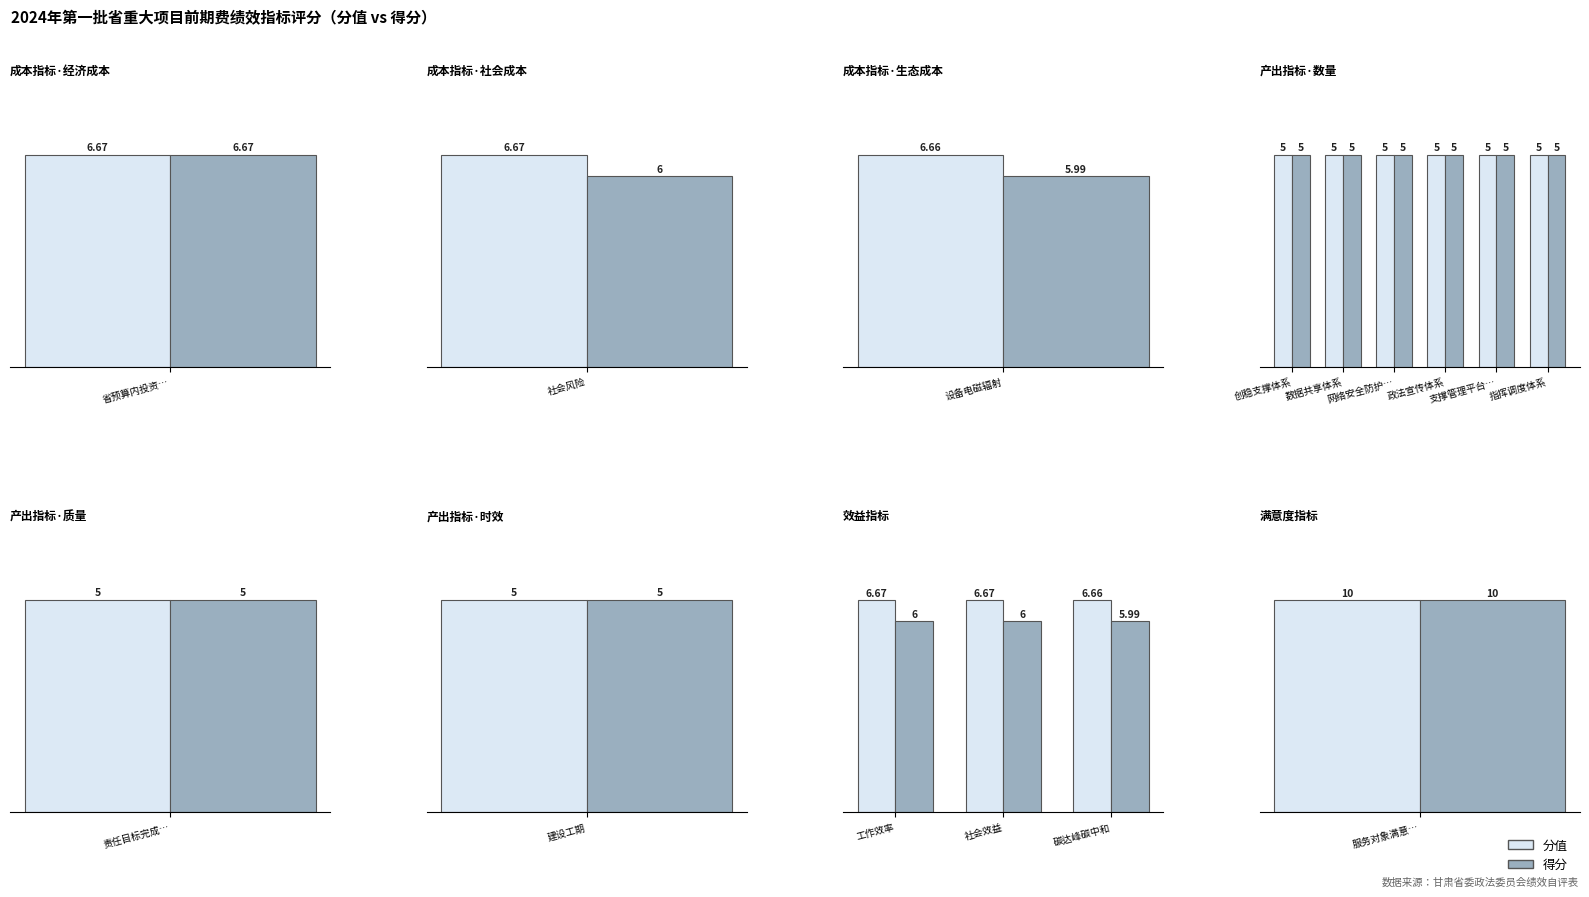

What is the total value across all series at 碳达峰碳中和?

12.7